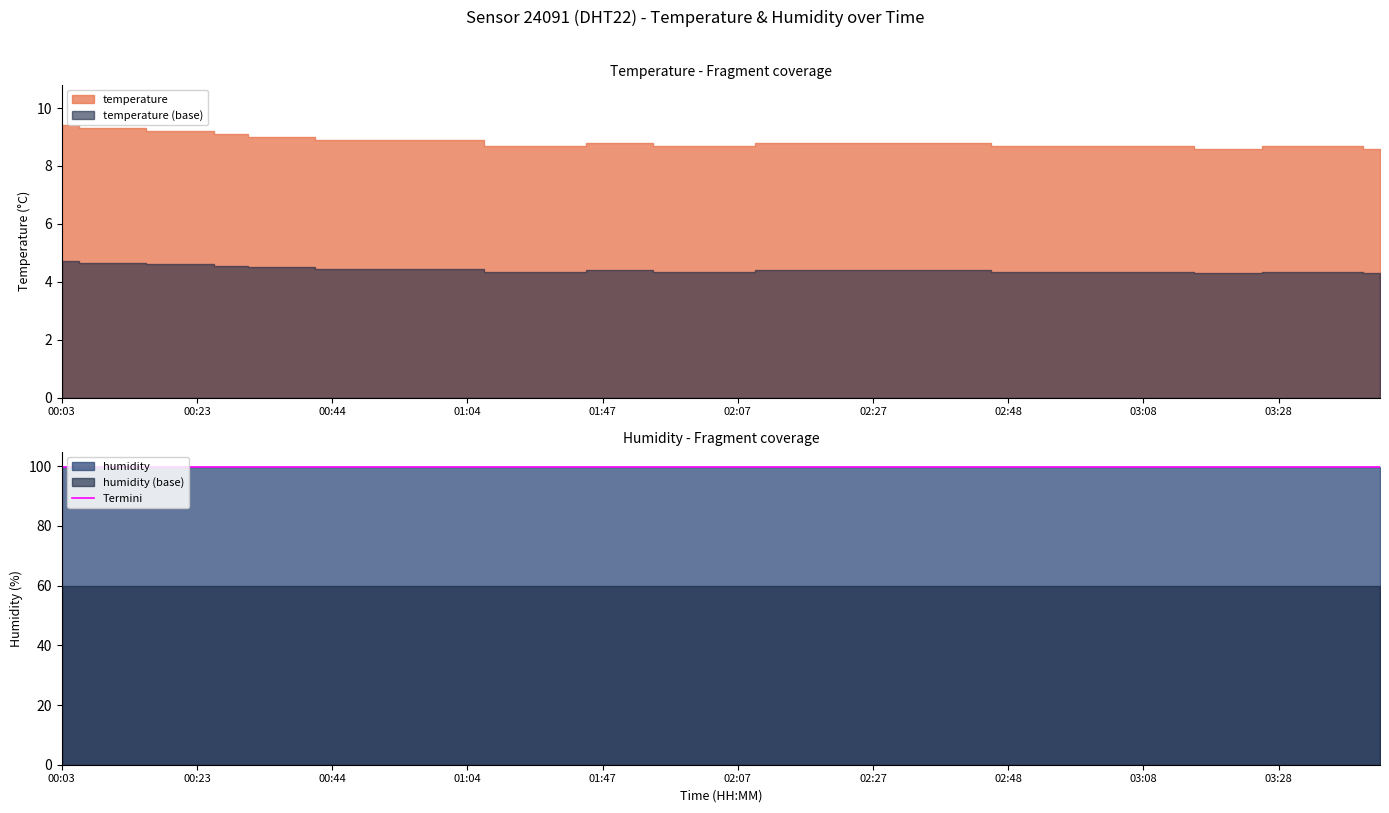

At which category does the chart reach its peak across all series?

00:03